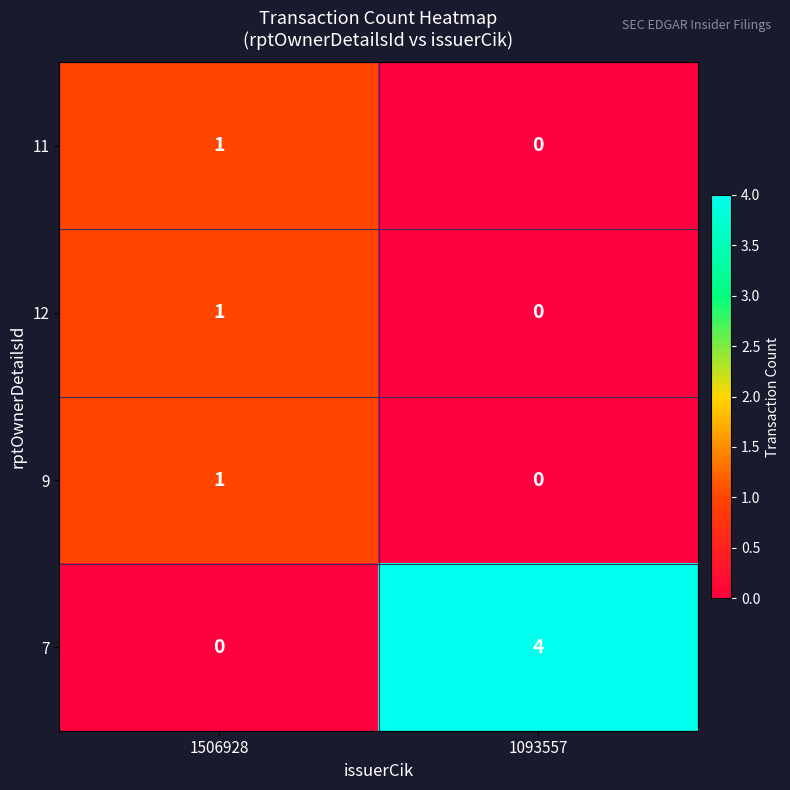

Rank the categories by 9 value from highest to lowest.

1506928, 1093557